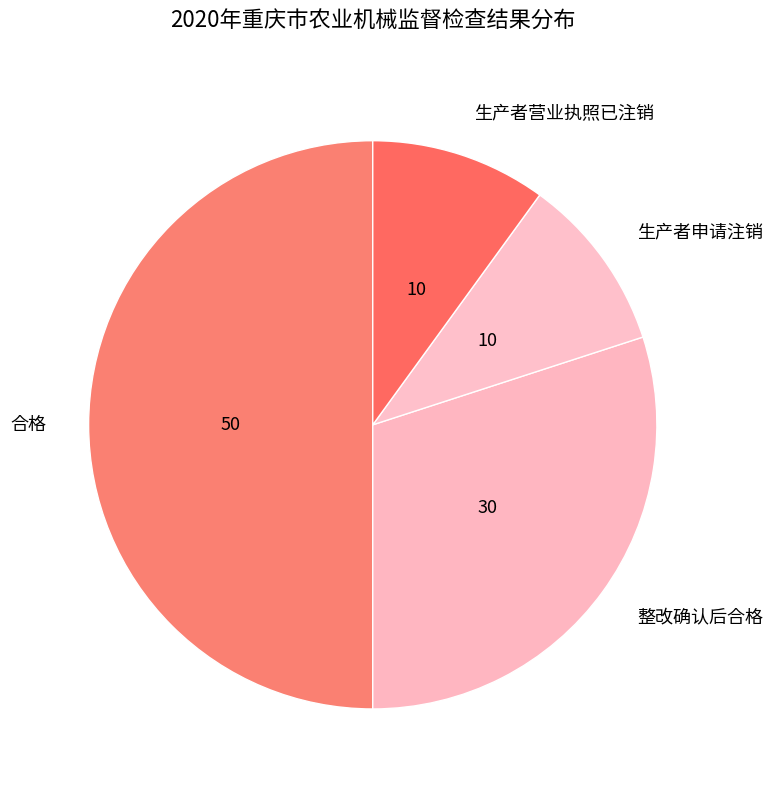

Between 生产者申请注销 and 整改确认后合格, which is larger?

整改确认后合格